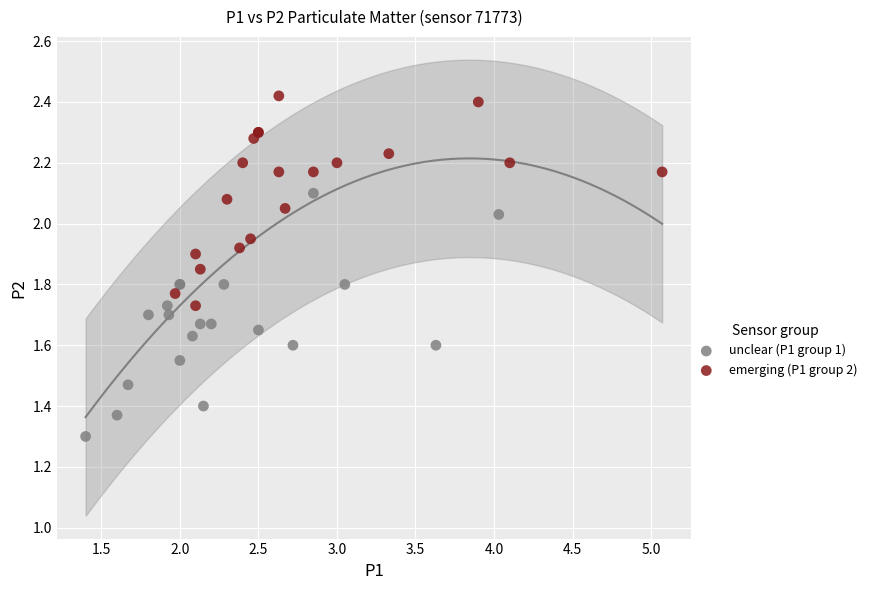

Which series reaches the maximum Y coordinate?

emerging (P1 group 2)